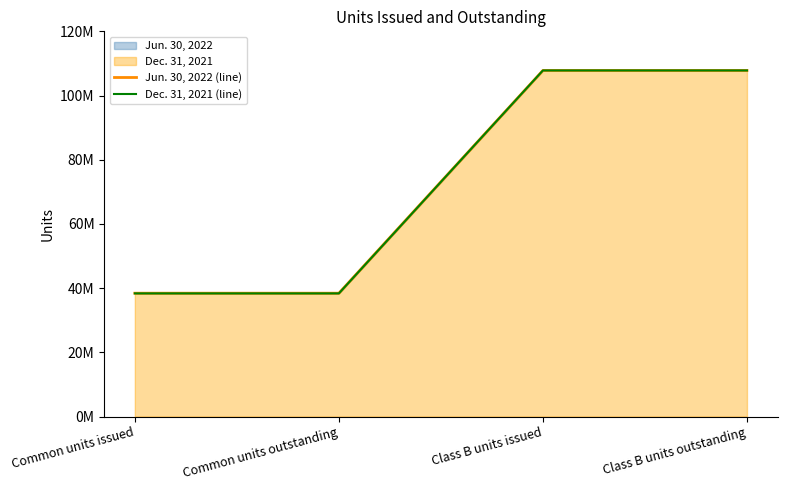

Reading left to right, transcribe all the data shown in this chart.

Jun. 30, 2022 (line): 38417574	38417574	107815152	107815152
Dec. 31, 2021 (line): 38356771	38356771	107815152	107815152